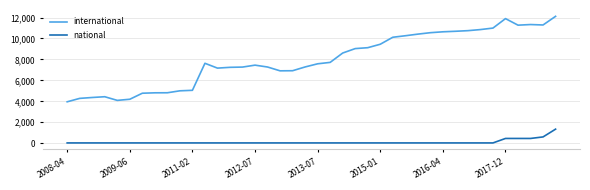

Which series has the largest range (max minus min)?

international